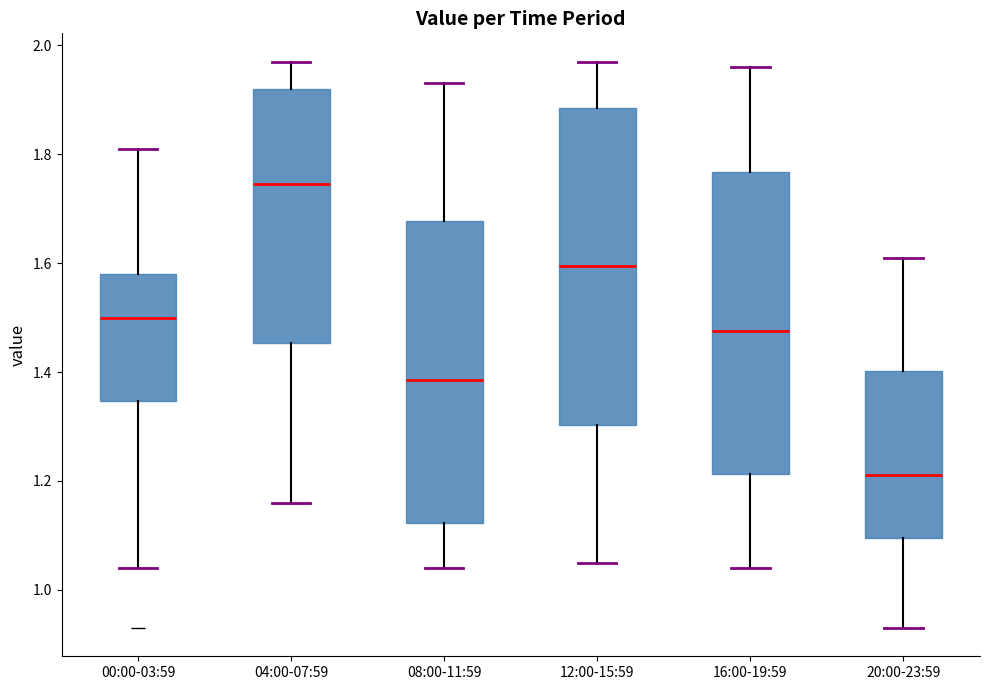

Which box has the highest median line?

04:00-07:59